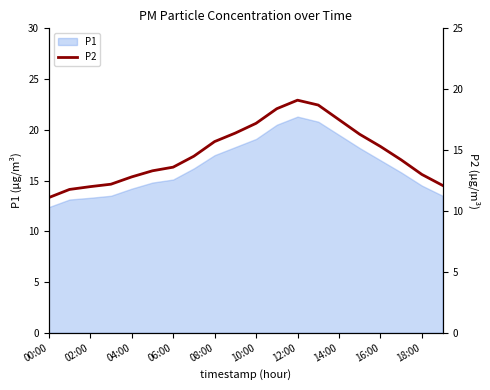

At which label does P1 reach its minimum?

00:00